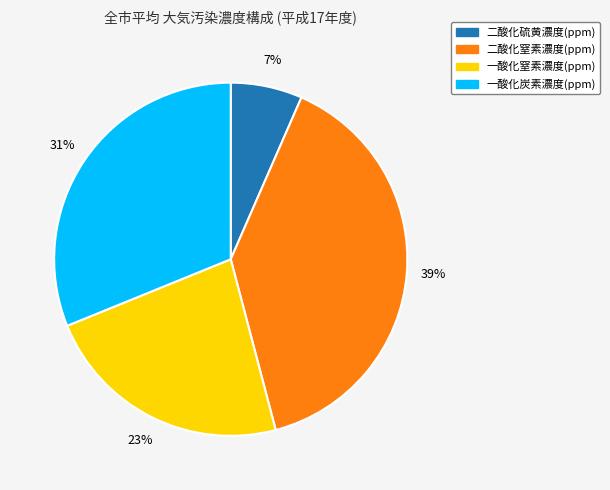

Count the number of slices in the pie.

4